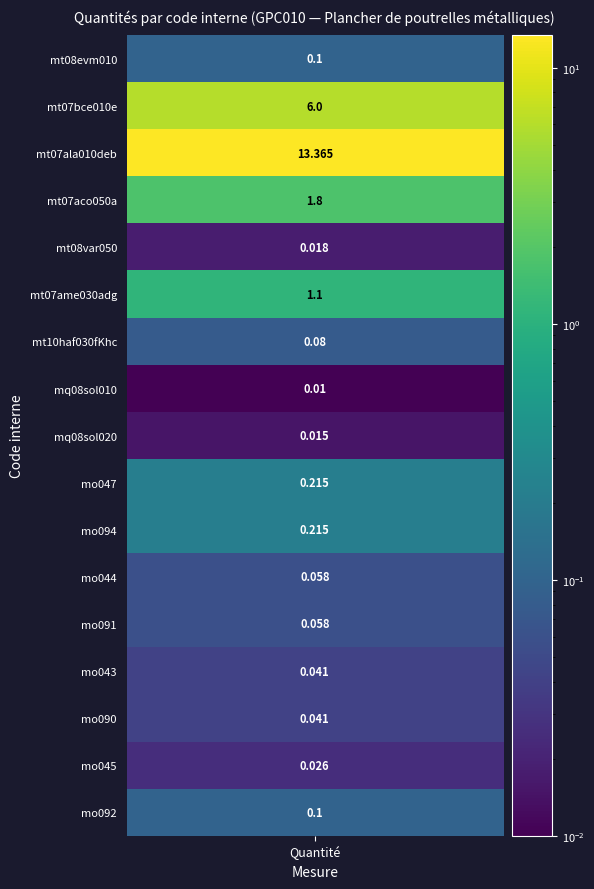

What is the sum of all values?

23.2